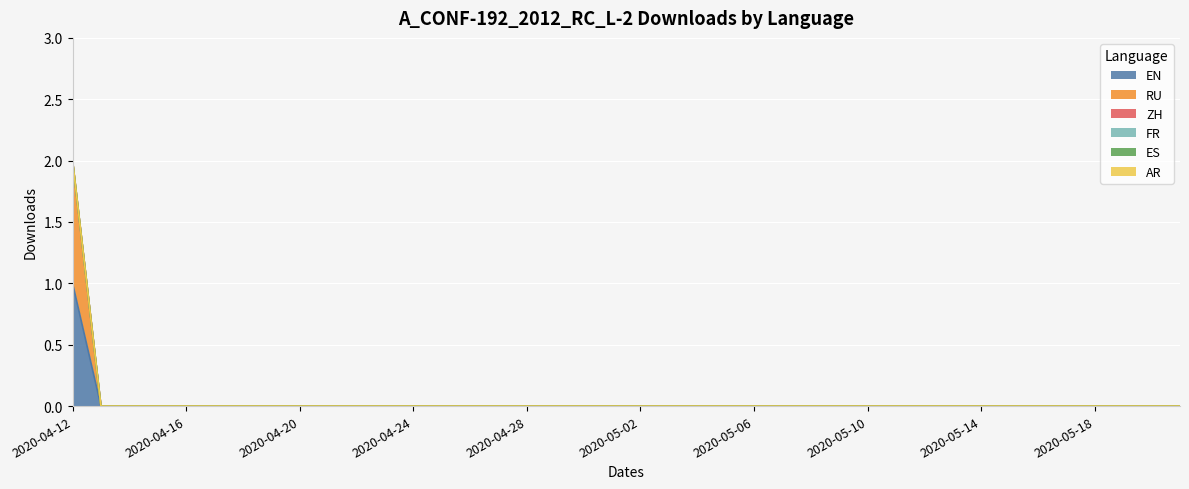

Which has a higher value, 2020-04-17 or 2020-04-15?

2020-04-17